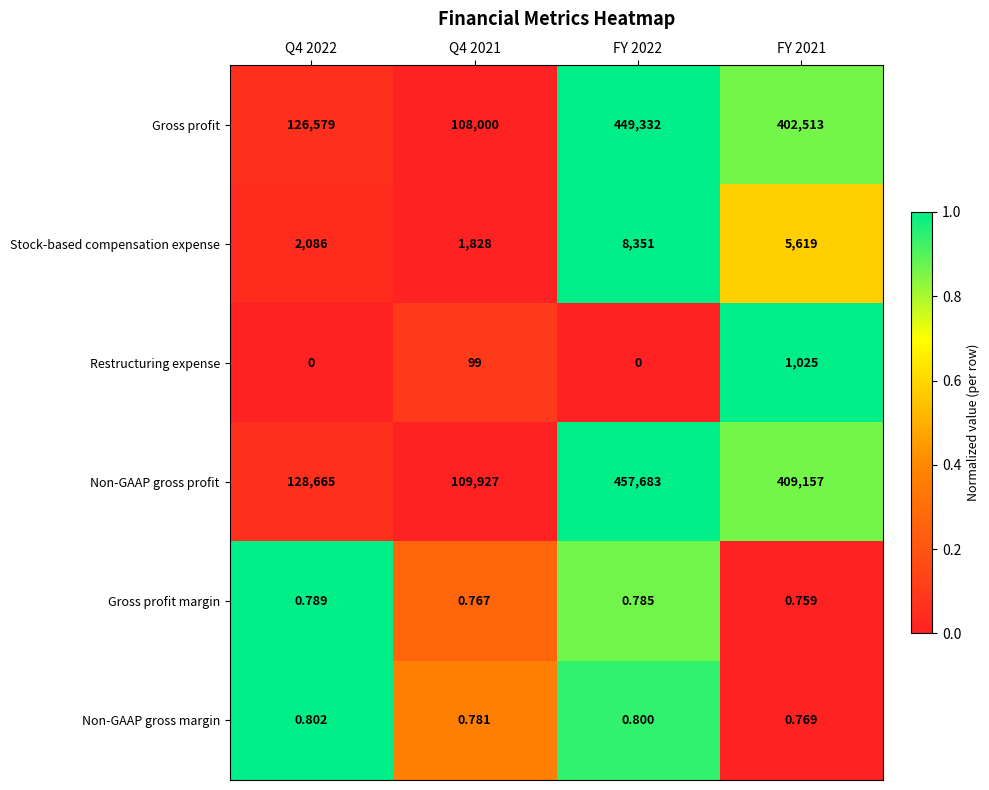

Which series has the largest total across all categories?

Non-GAAP gross profit